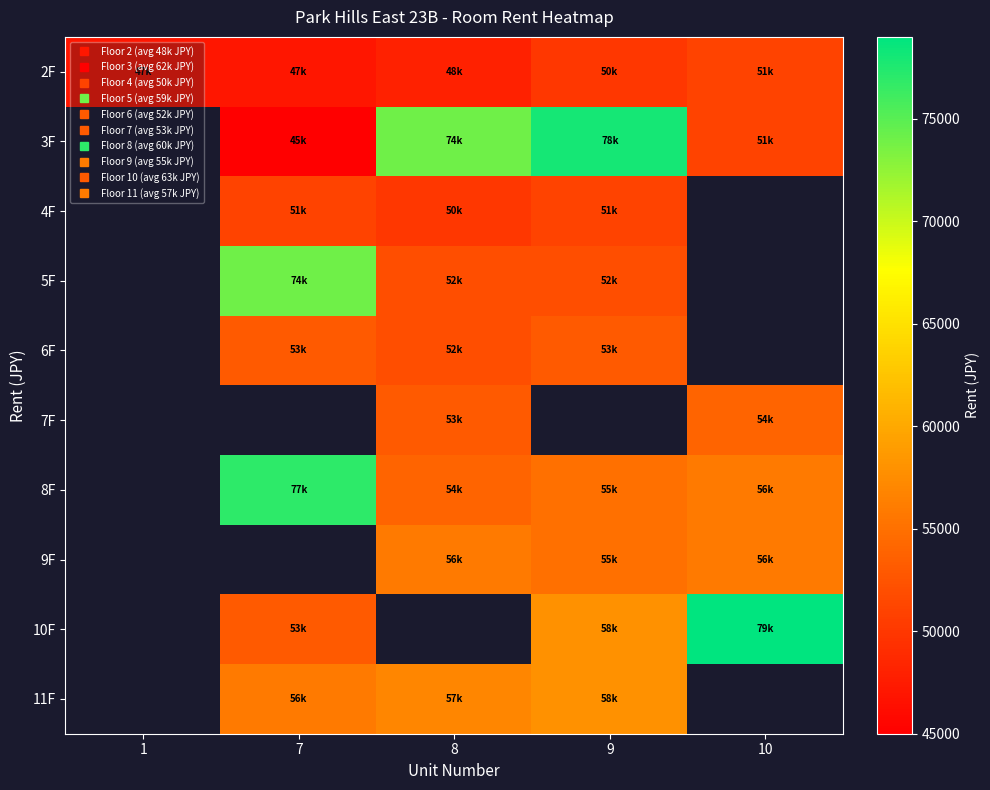

Which category has the highest value across all series?

10